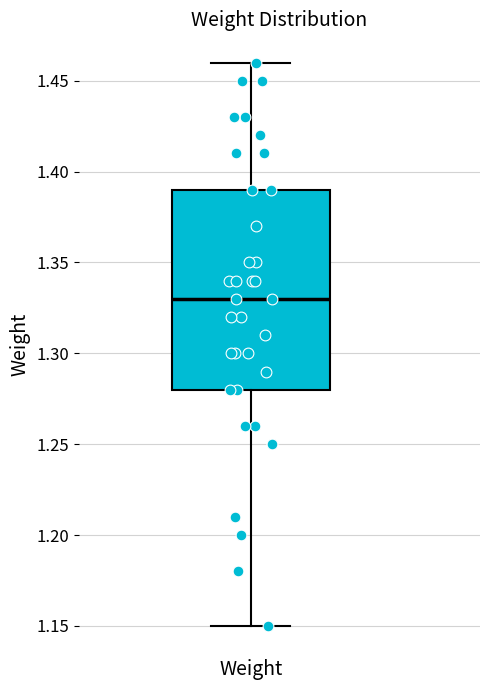

Read this box plot against the y-axis: the position of the median line, the range covered by the box, and the ends of both whiskers. The values are not printed on the chart, so give them approximately, as read against the axis.

median 1.33, box 1.28 to 1.39, whiskers 1.15 to 1.46